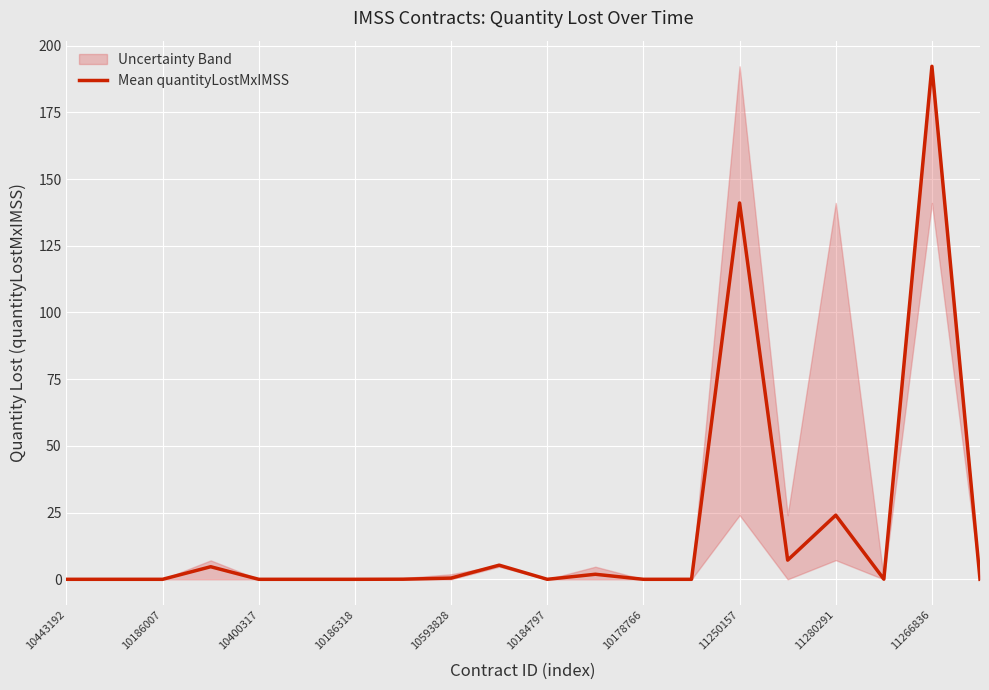

At which label is Mean quantityLostMxIMSS closest to 96?

11250157